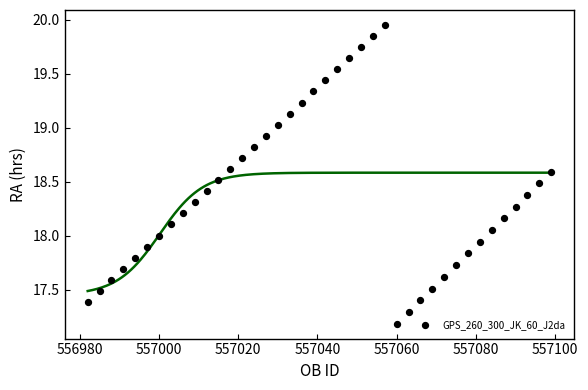

What is the range of X values (max minus min)?

117.0